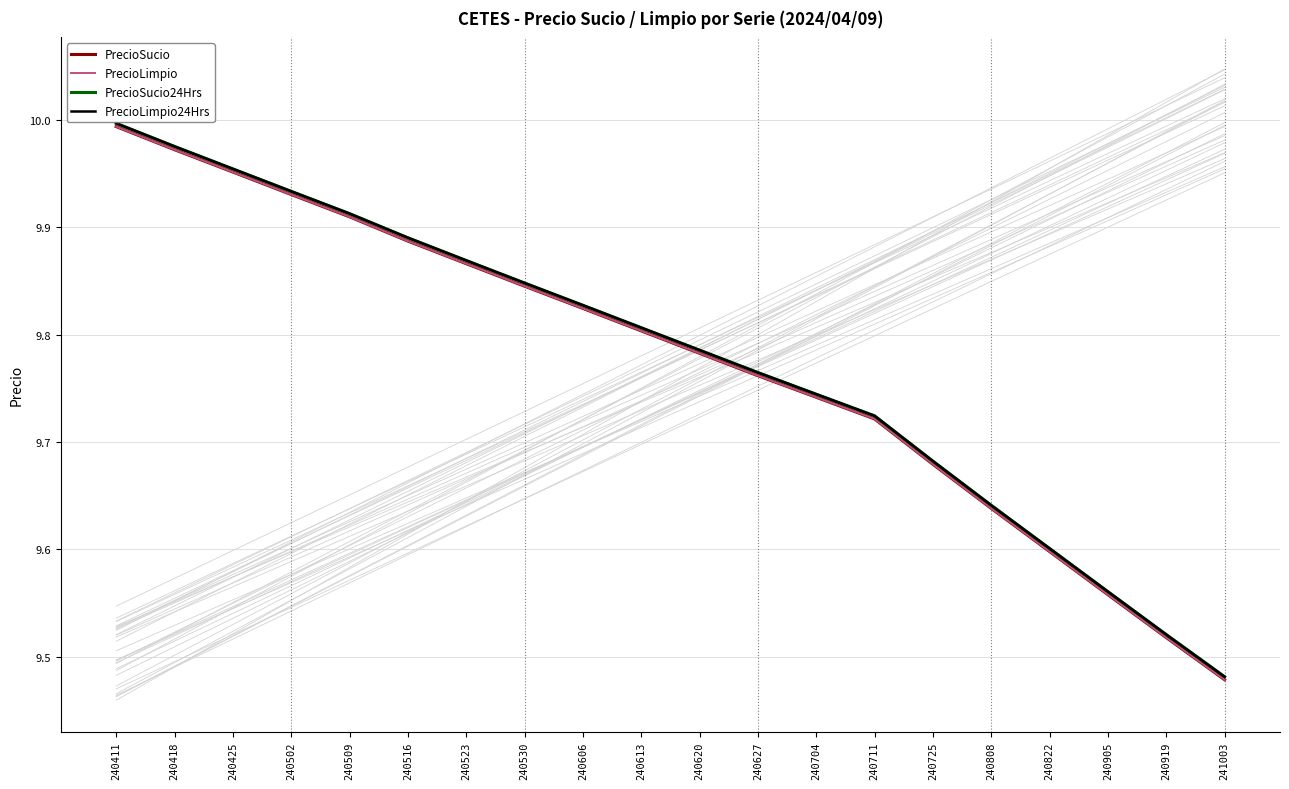

Which category has the highest value across all series?

240411